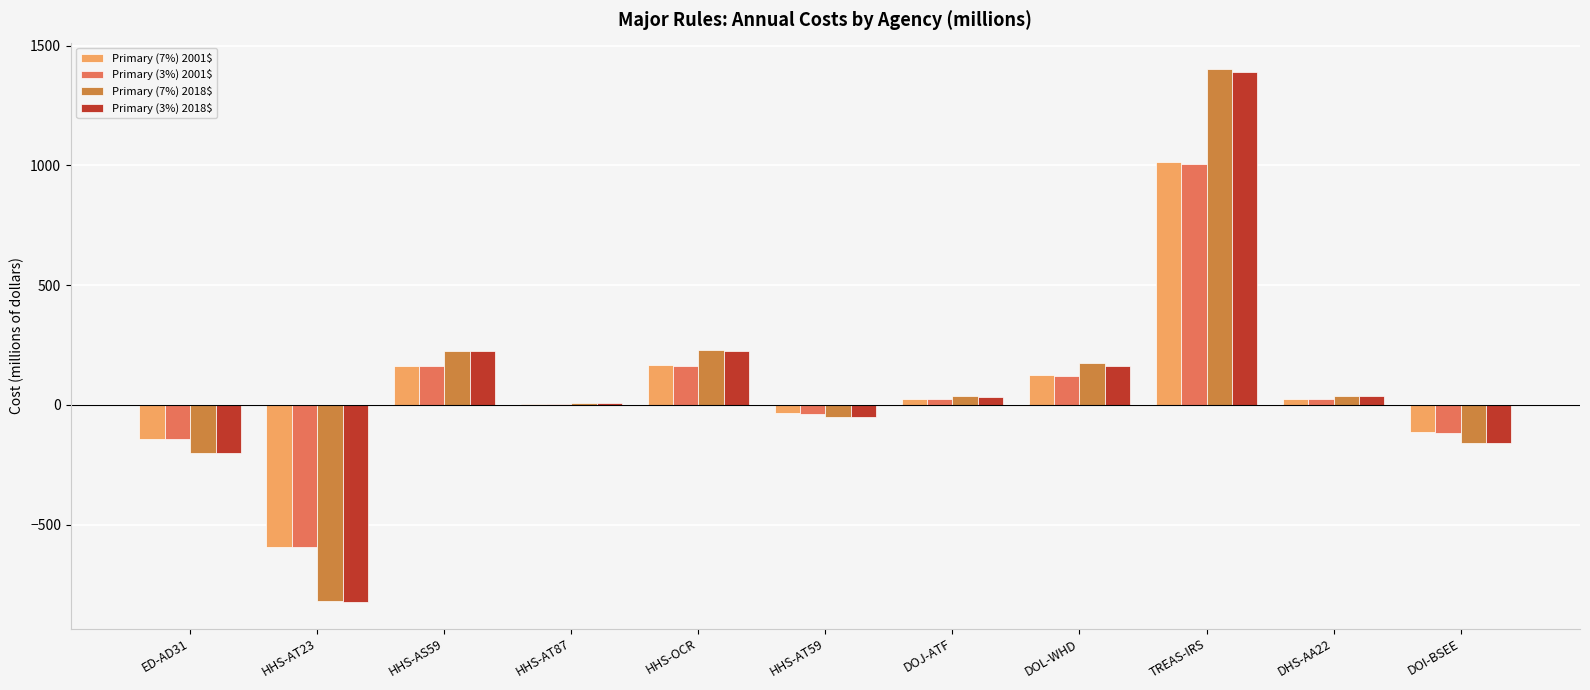

Is it true that Primary (7%) 2018$ equals 1401.3 at TREAS-IRS?

True